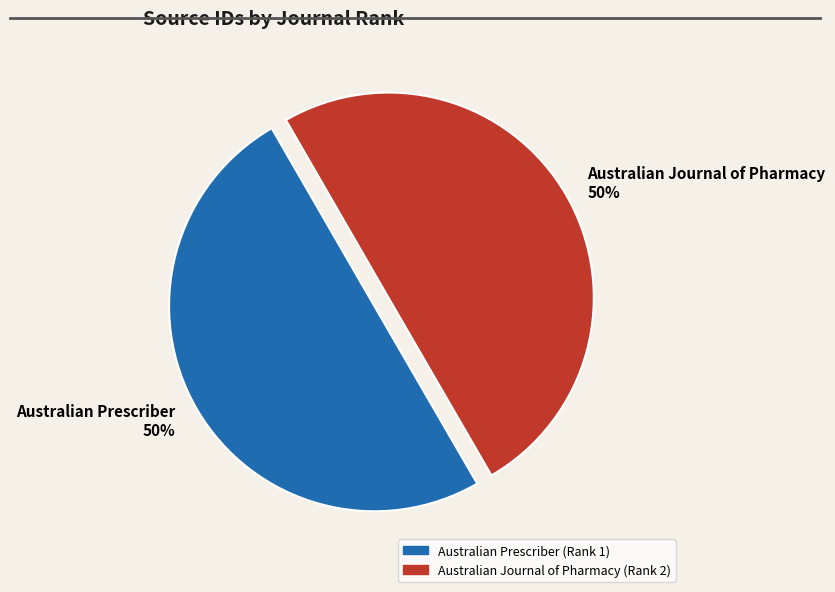

The Australian Journal of Pharmacy (Rank 2) slice represents 35% of the pie. True or false?

False